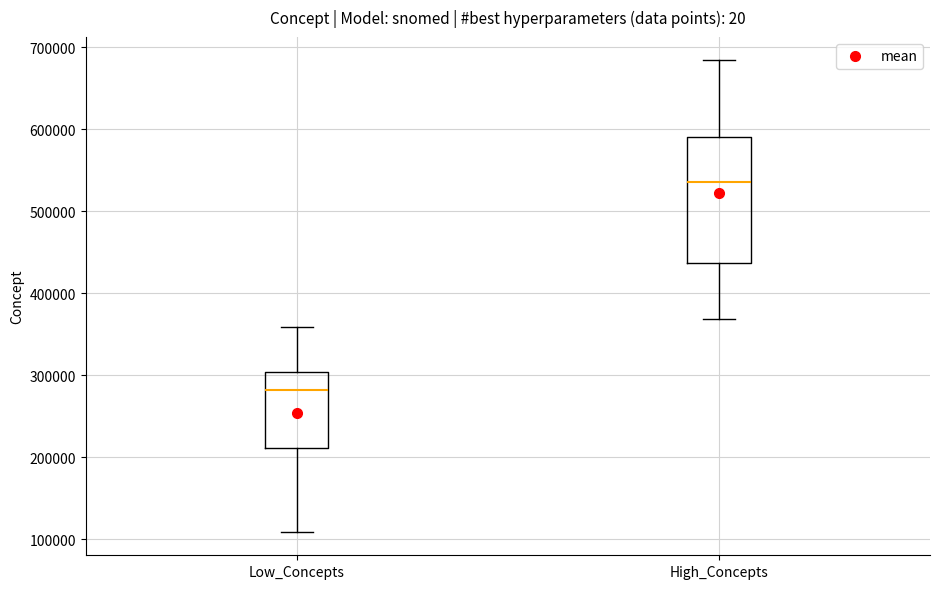

Reading left to right, read every box against the y-axis: the position of its median line, the range the box covers, and the ends of its whiskers. The values are not printed on the chart, so give them approximately, as read against the axis.

Low_Concepts: median 280000, box 210000 to 300000, whiskers 110000 to 360000
High_Concepts: median 540000, box 440000 to 590000, whiskers 370000 to 680000